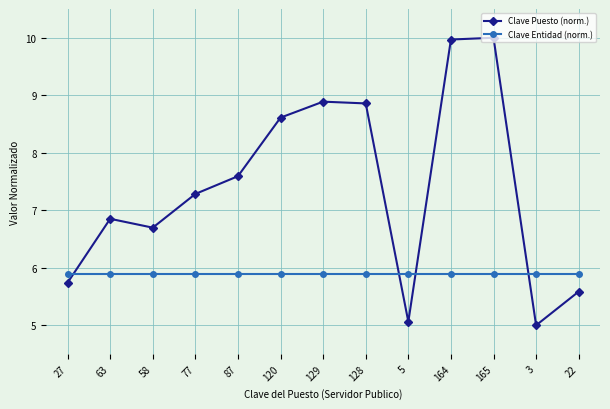

Which series has the largest range (max minus min)?

Clave Puesto (norm.)